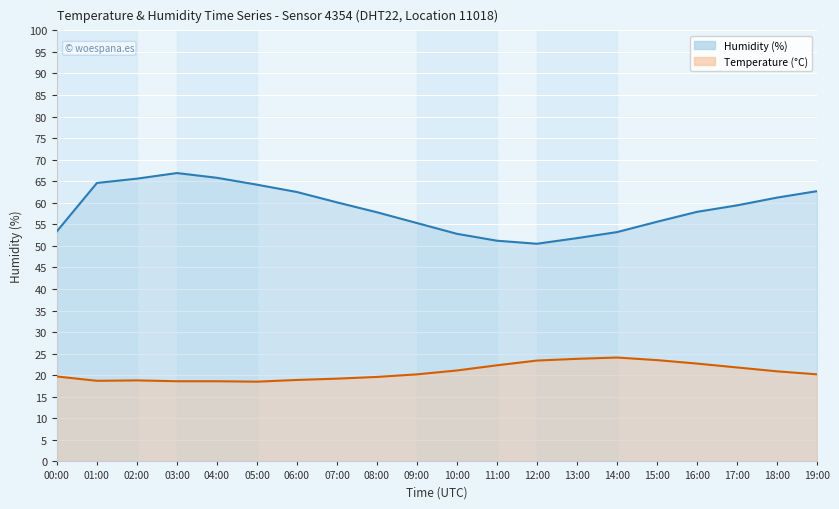

True or false: humidity has more than 1 interior local peaks.

False